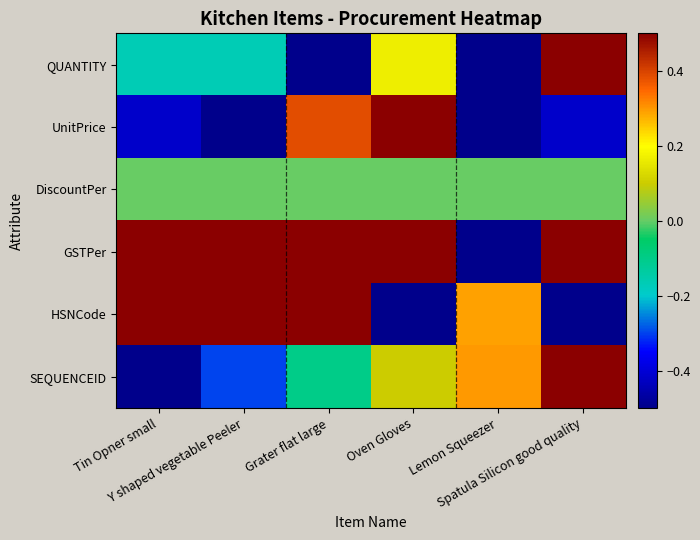

Between Oven Gloves and Spatula Silicon good quality, which series saw the biggest shift?

UnitPrice